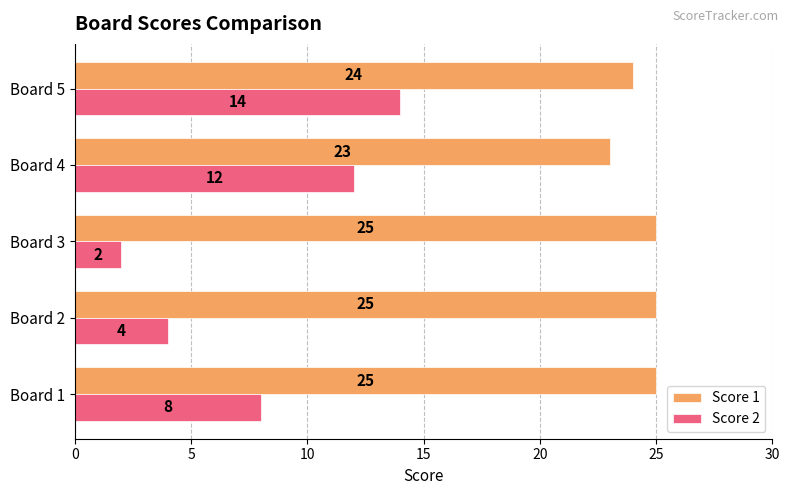

Which series changed the most between Board 3 and Board 5?

Score 2